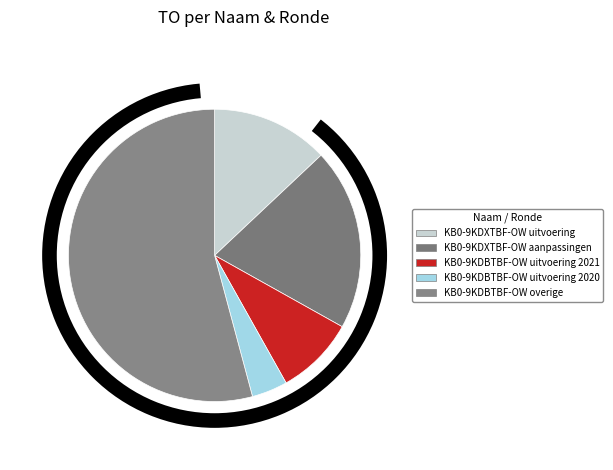

How many slices are in this pie chart?

5